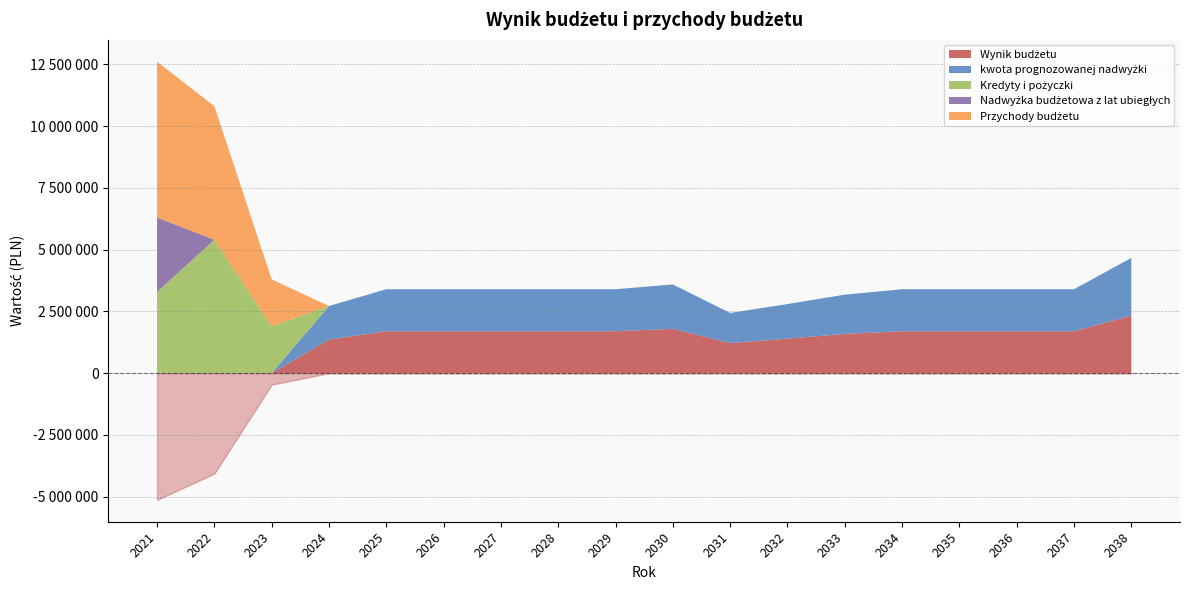

What is the total value across all series at 2021?

7485584